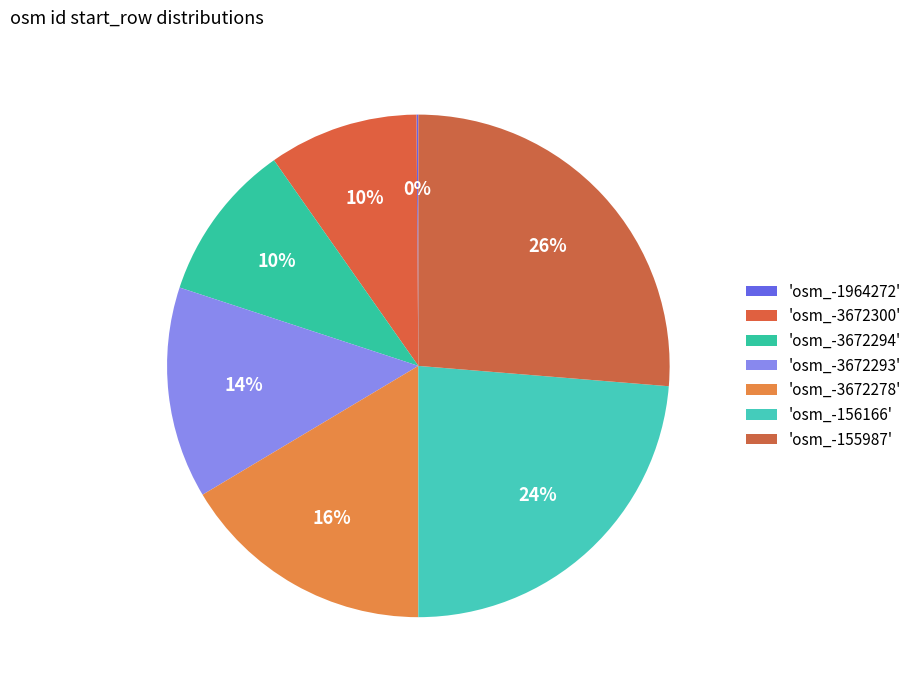

Which slice is the largest?

osm_-155987